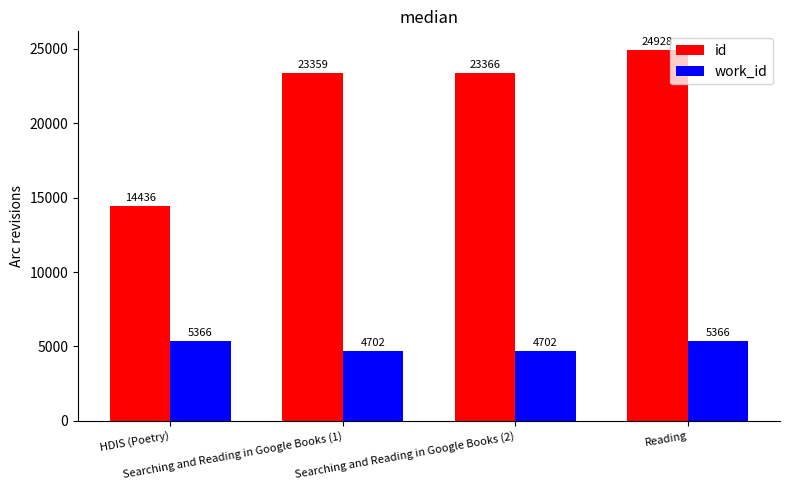

List the series in order of their overall mean, highest first.

id, work_id